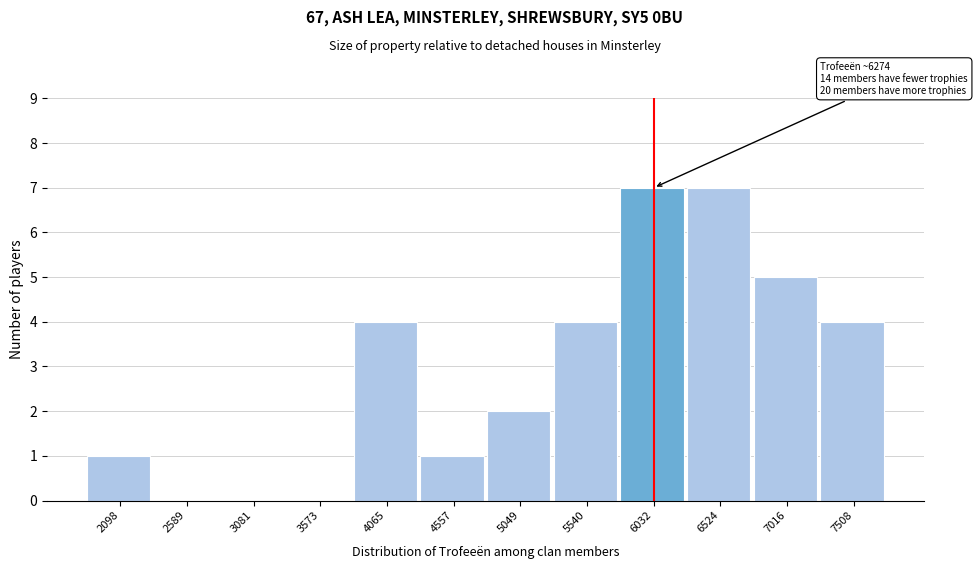

Reading left to right, list all the values displayed in this chart.

2098=1	2589=0	3081=0	3573=0	4065=4	4557=1	5049=2	5540=4	6032=7	6524=7	7016=5	7508=4